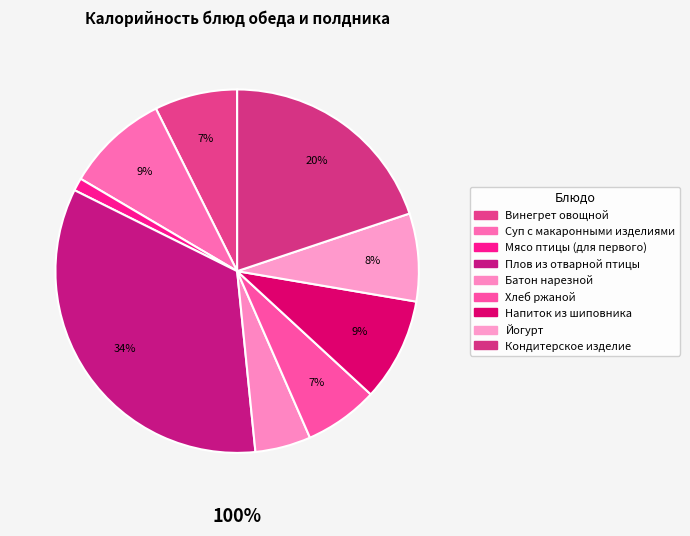

What percentage do Хлеб ржаной and Плов из отварной птицы together represent?

40.5%